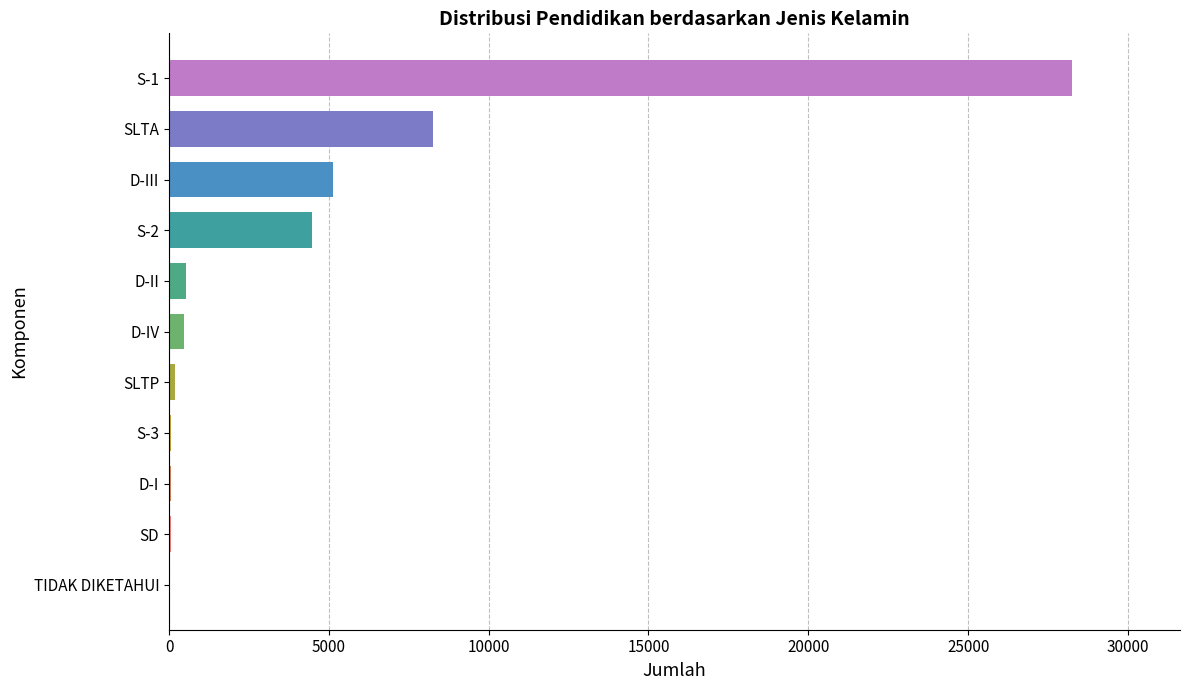

Is it true that the value at S-2 is 4482?

True